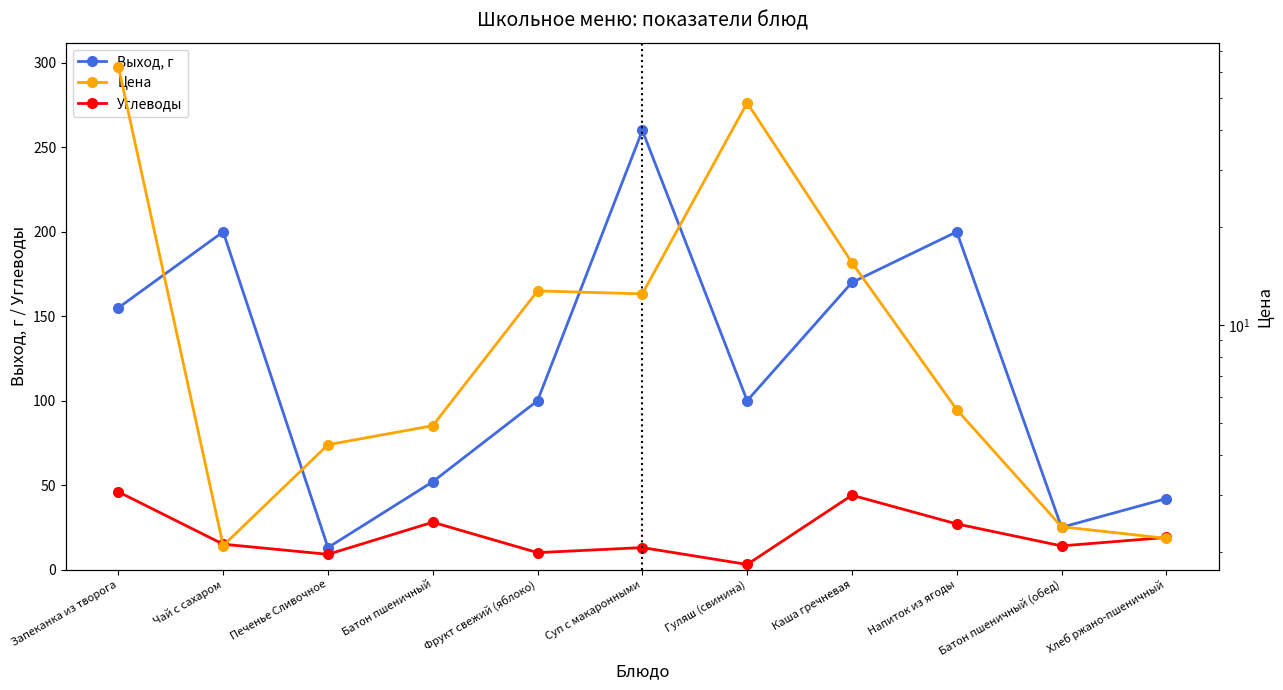

Which series has the widest spread of values?

Выход, г